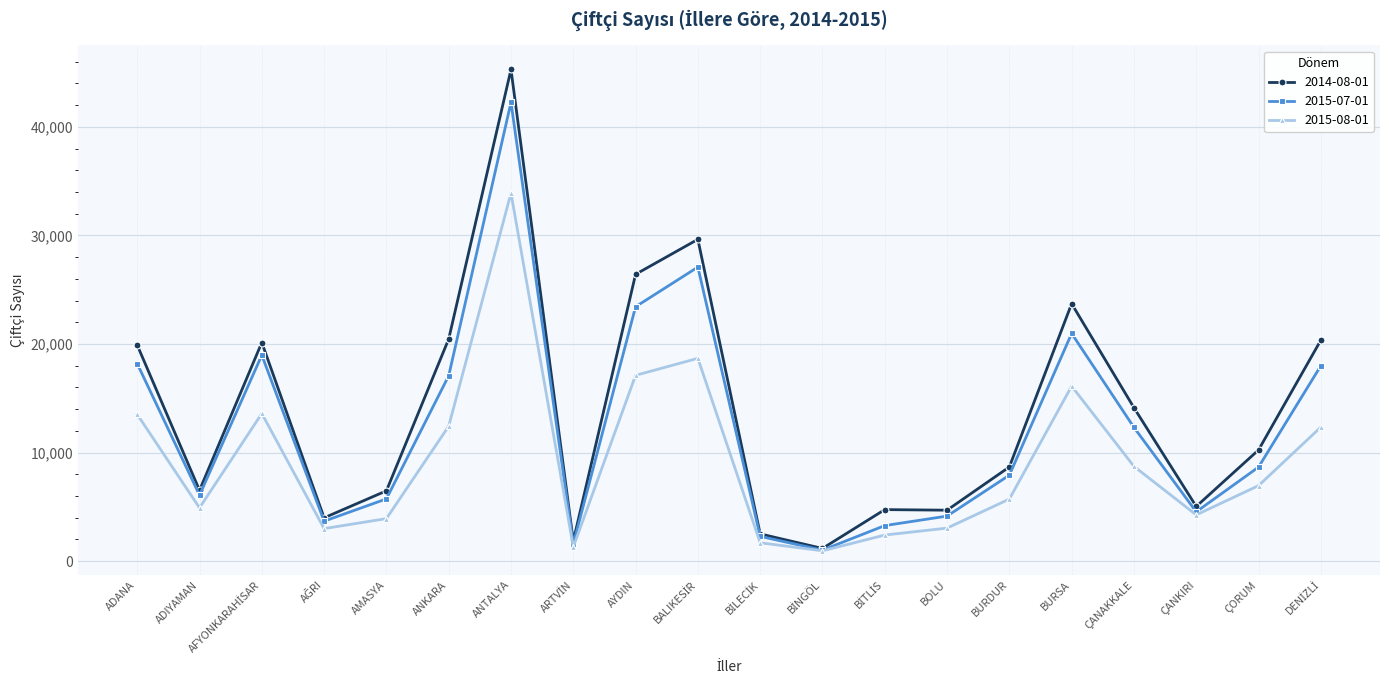

Which series has the largest range (max minus min)?

2014-08-01